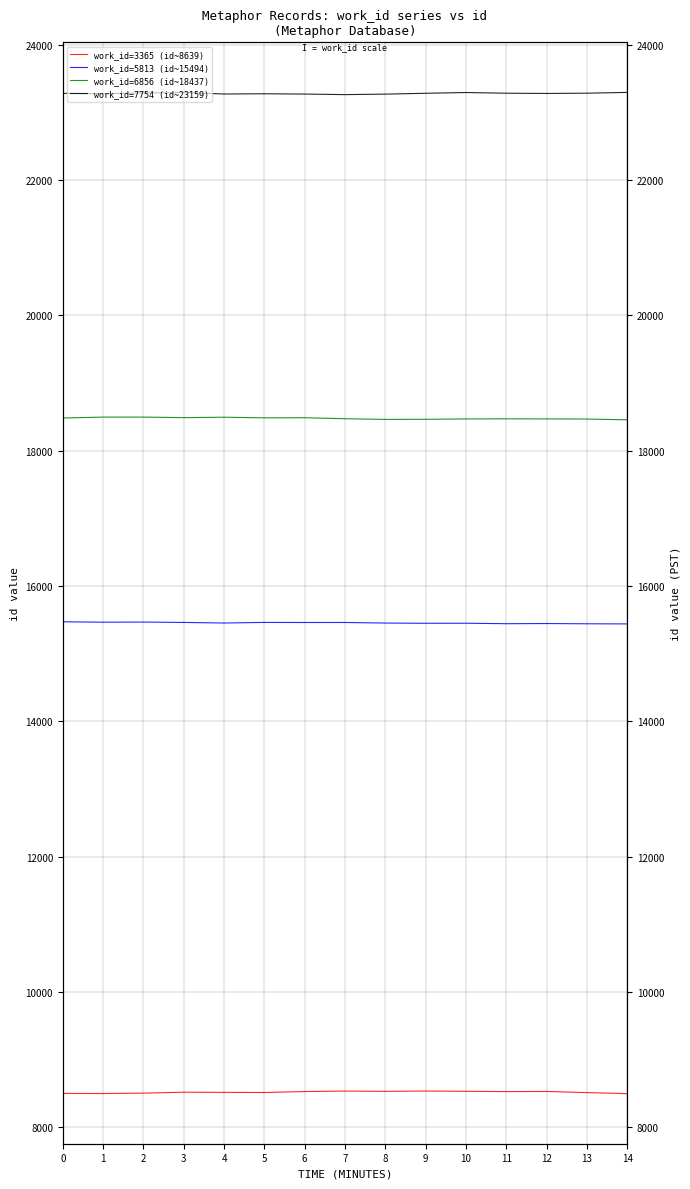

Which series has the largest range (max minus min)?

work_id=6856 (id~18437)